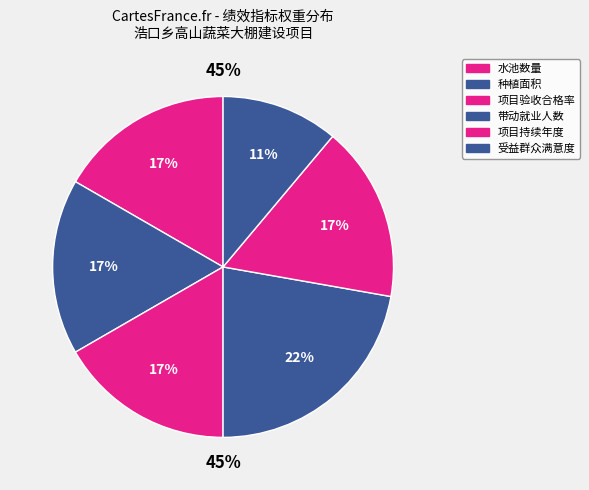

True or false: 项目验收合格率 accounts for 17% of the total.

True